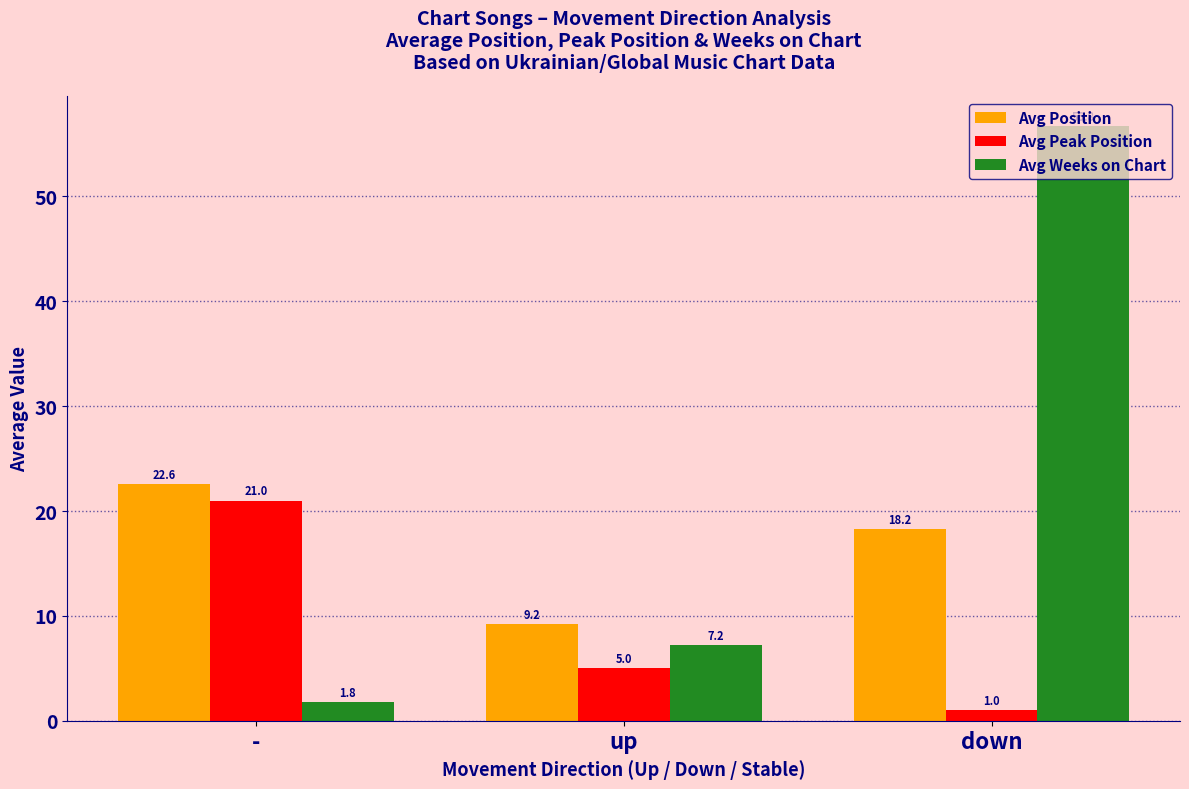

Rank the categories by Avg Position value from lowest to highest.

up, down, -